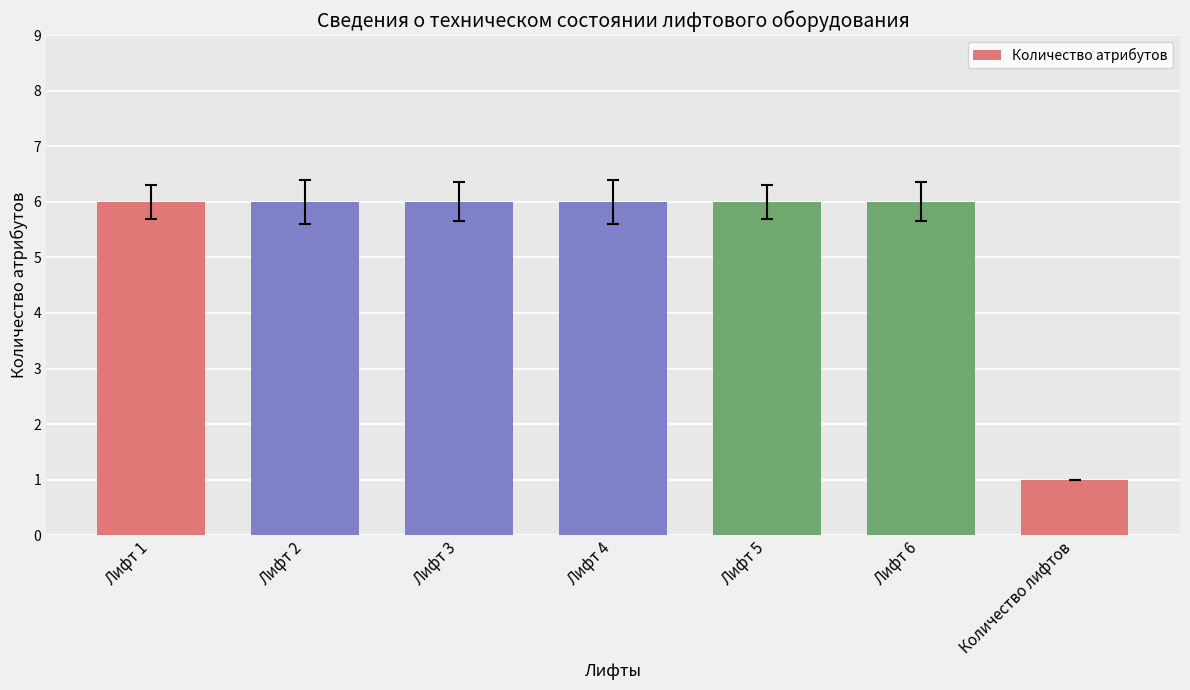

What is the average value?

5